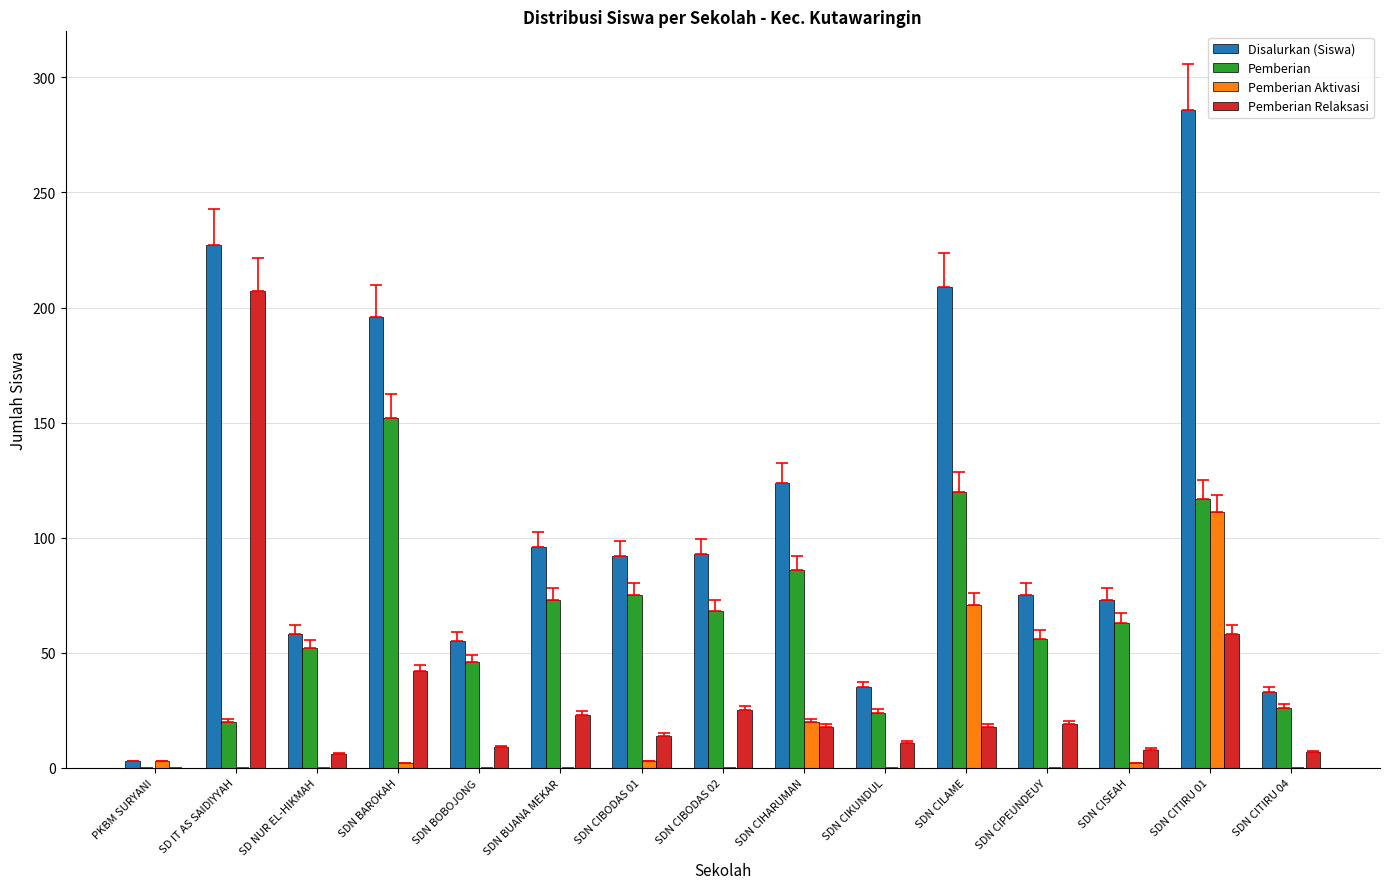

Which label corresponds to the largest value in the chart?

SDN CITIRU 01